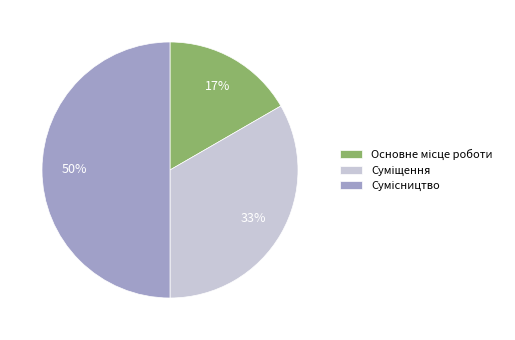

To the nearest percent, what is the average slice percentage?

33%